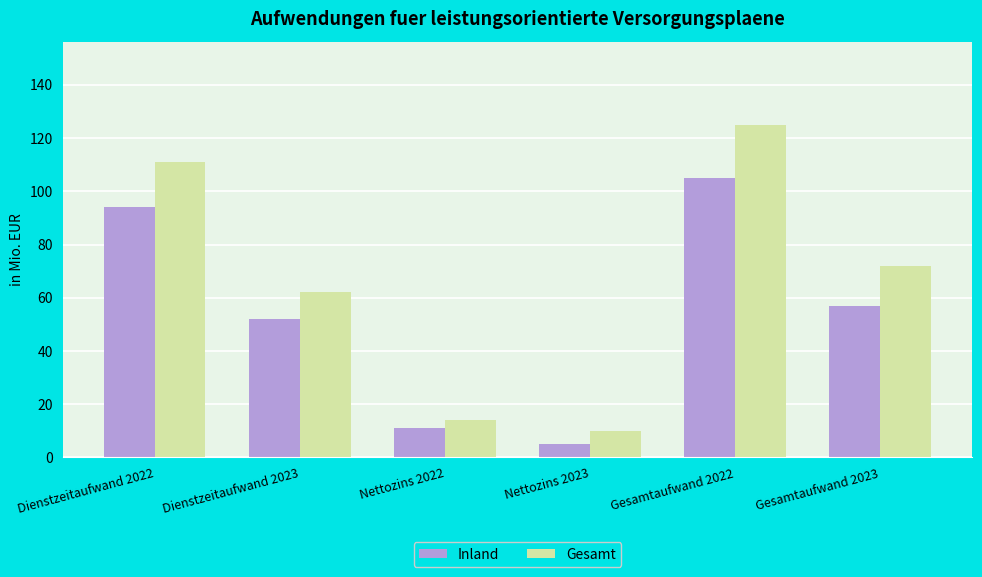

What is the difference between the highest and lowest values at Dienstzeitaufwand 2022?

17